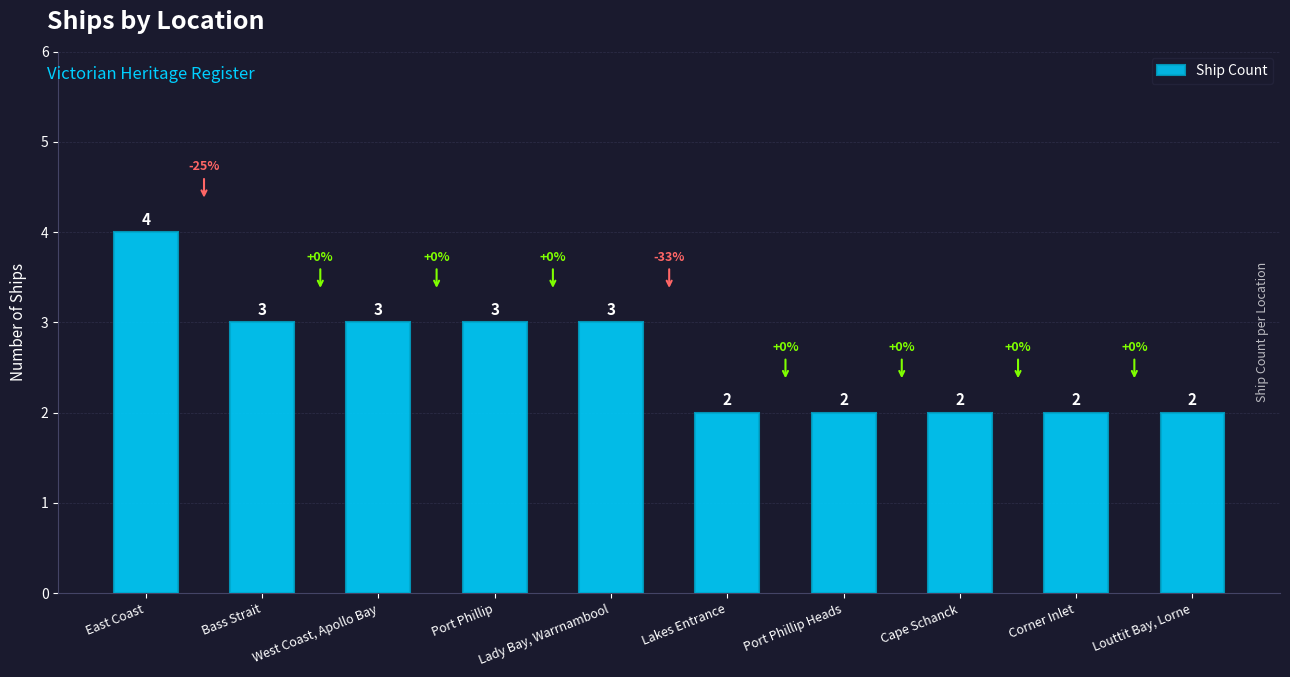

True or false: the data shows 3 at Lakes Entrance.

False